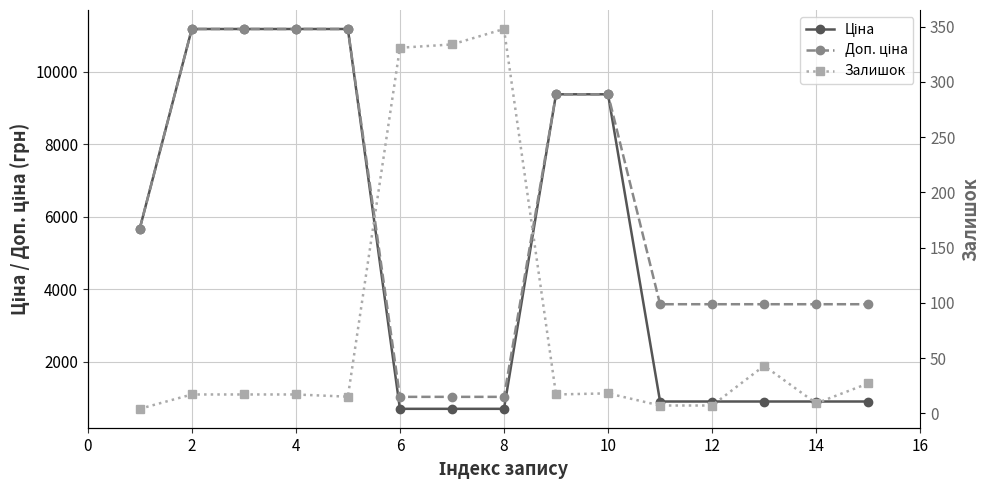

What is the average value of the Доп. ціна series?

6012.4